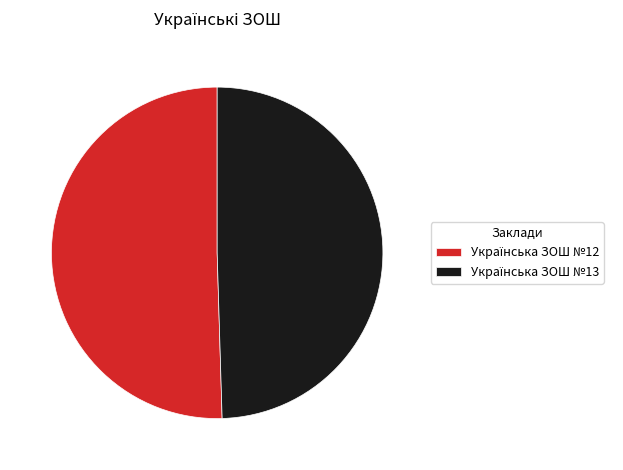

Is there a majority slice in this chart?

Yes